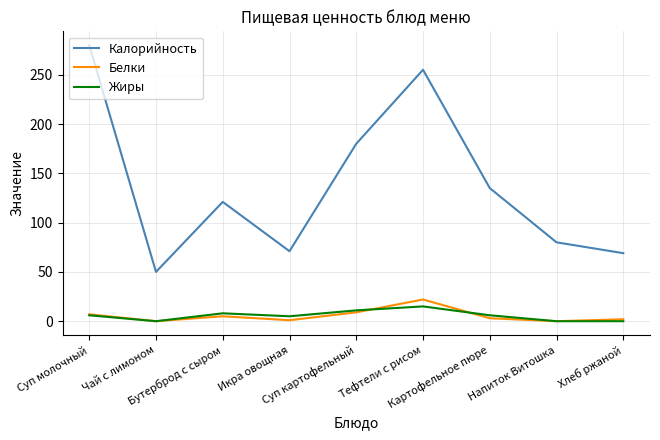

Which series has the largest total across all categories?

Калорийность